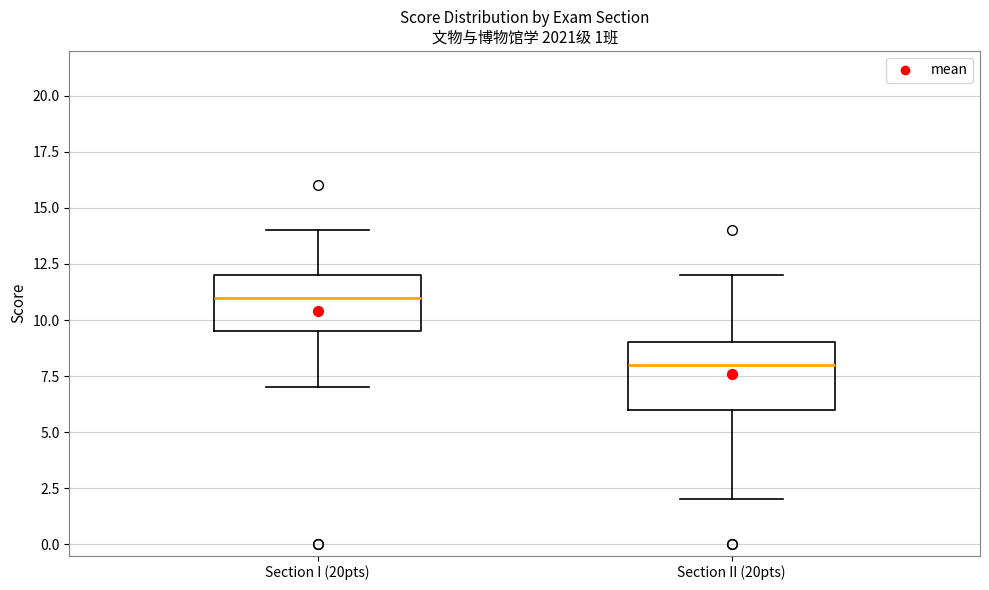

Which box has the lowest median line?

Section II (20pts)